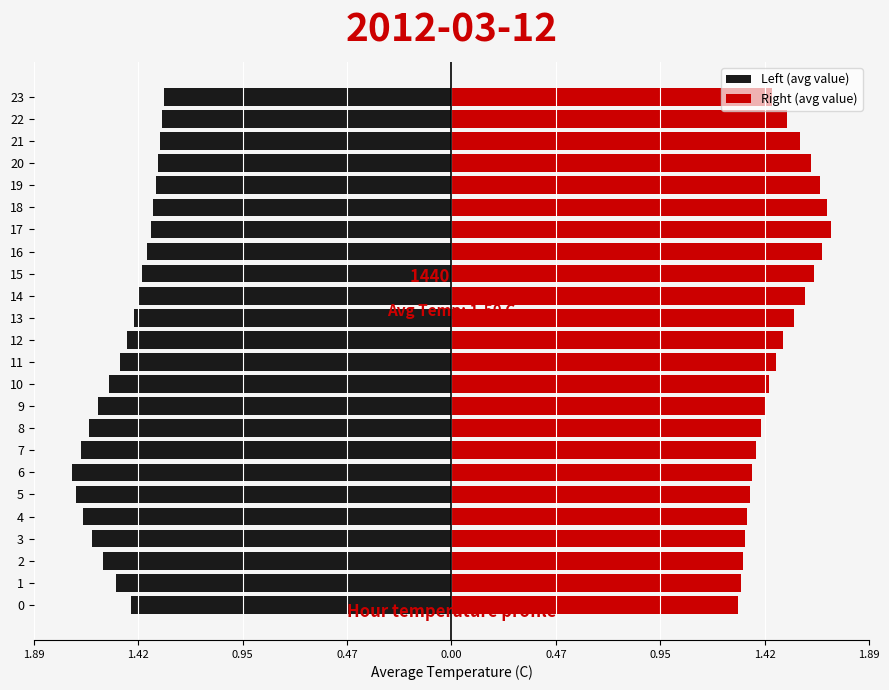

Reading left to right, extract all data points from this chart.

Left (avg value): -1.4	-1.5	-1.6	-1.6	-1.7	-1.7	-1.7	-1.7	-1.6	-1.6	-1.6	-1.5	-1.5	-1.4	-1.4	-1.4	-1.4	-1.4	-1.4	-1.3	-1.3	-1.3	-1.3	-1.3
Right (avg value): 1.3	1.3	1.3	1.3	1.3	1.4	1.4	1.4	1.4	1.4	1.4	1.5	1.5	1.6	1.6	1.6	1.7	1.7	1.7	1.7	1.6	1.6	1.5	1.4